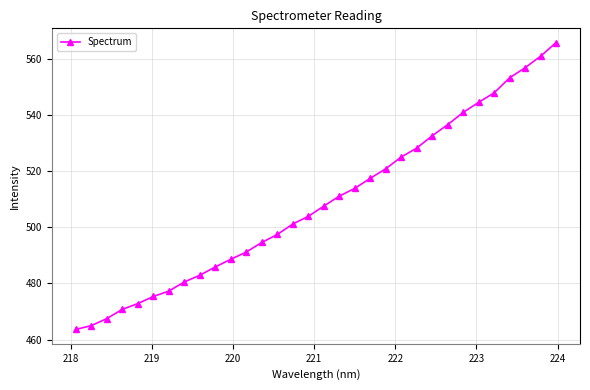

What is the minimum value shown in the chart?

463.6